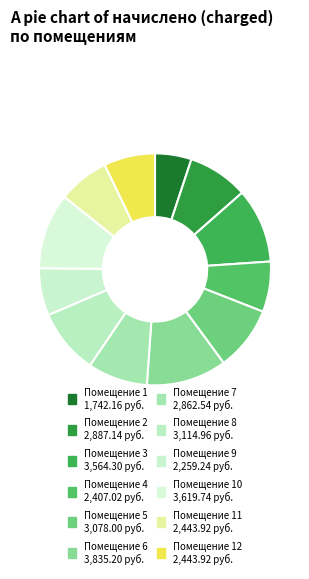

Rank the categories by value from highest to lowest.

6, 10, 3, 8, 5, 2, 7, 11, 12, 4, 9, 1